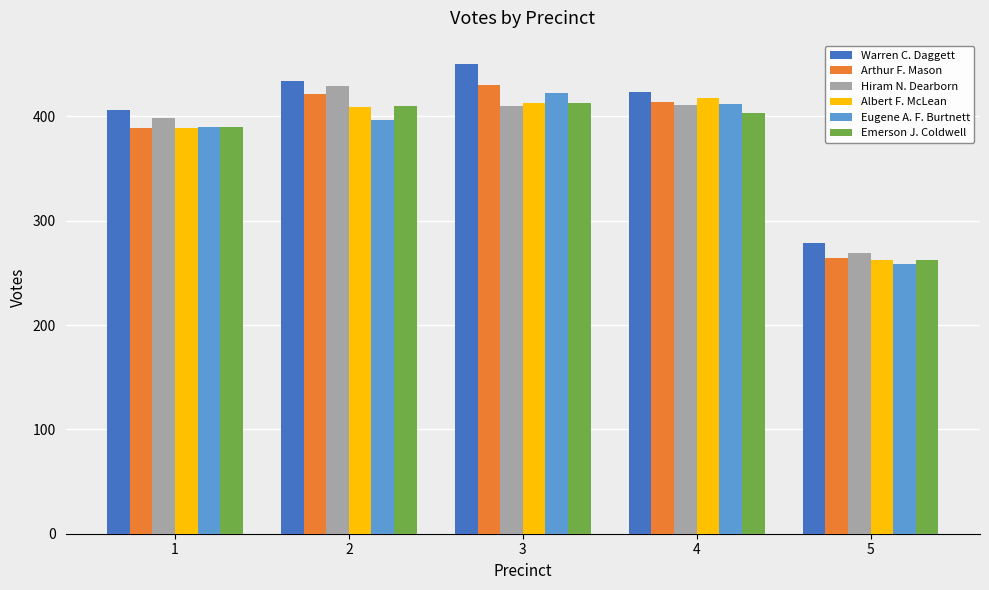

What is the approximate value of Hiram N. Dearborn at 2?

429